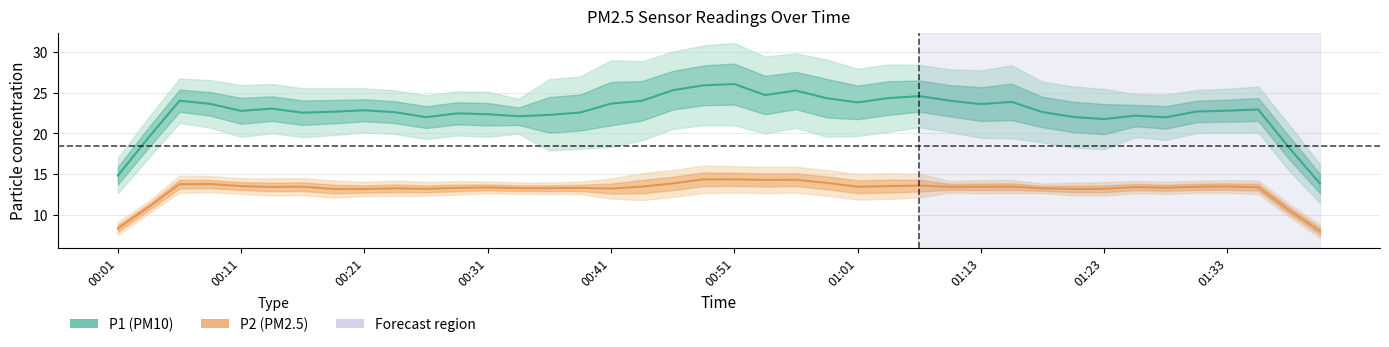

Is this an area chart (filled region under the line)?

No